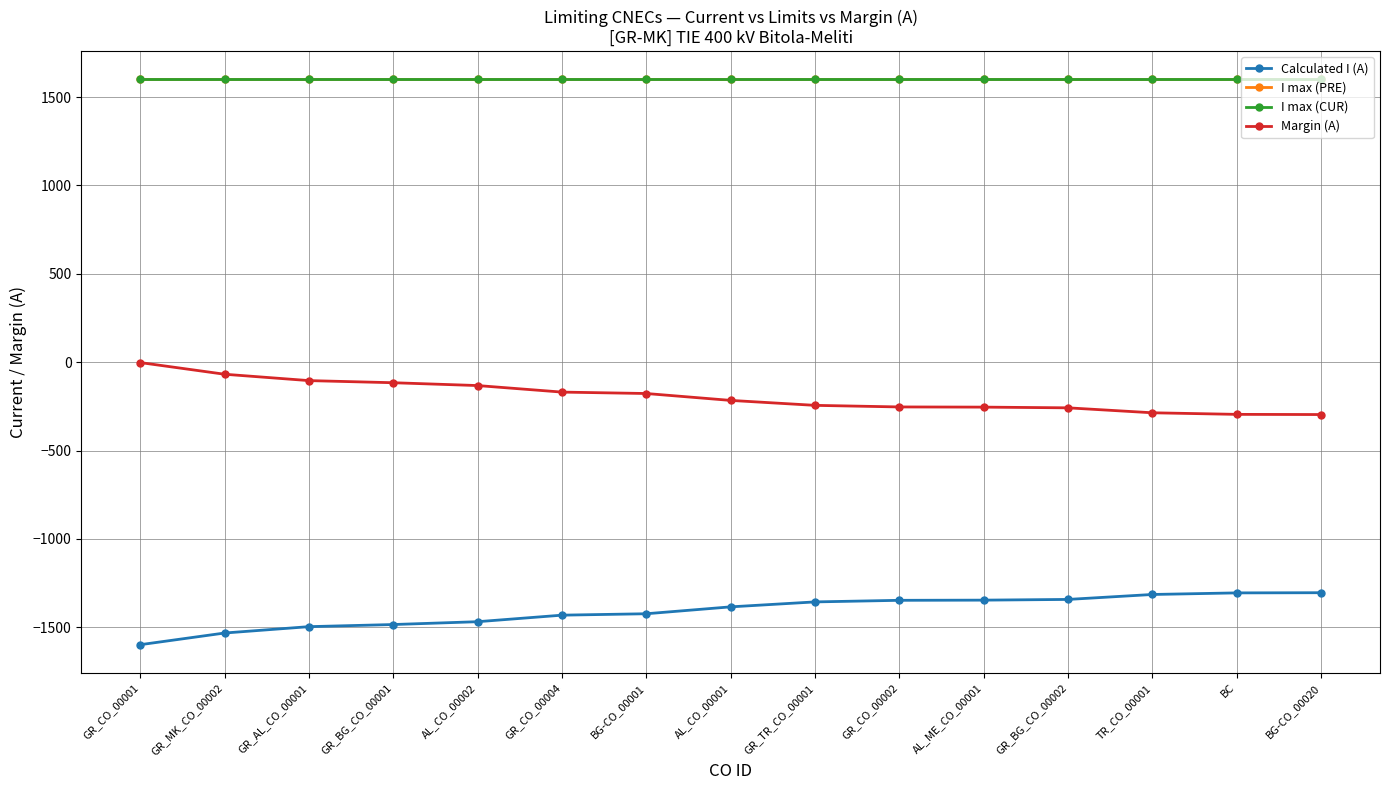

Does the chart have visible grid lines?

Yes